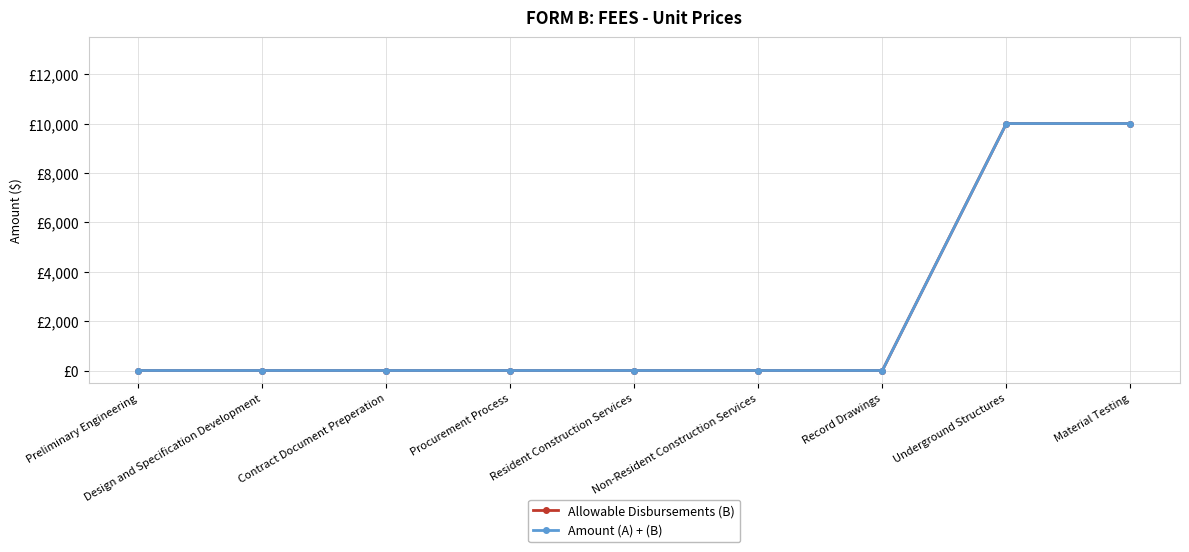

Is this an area chart (filled region under the line)?

No